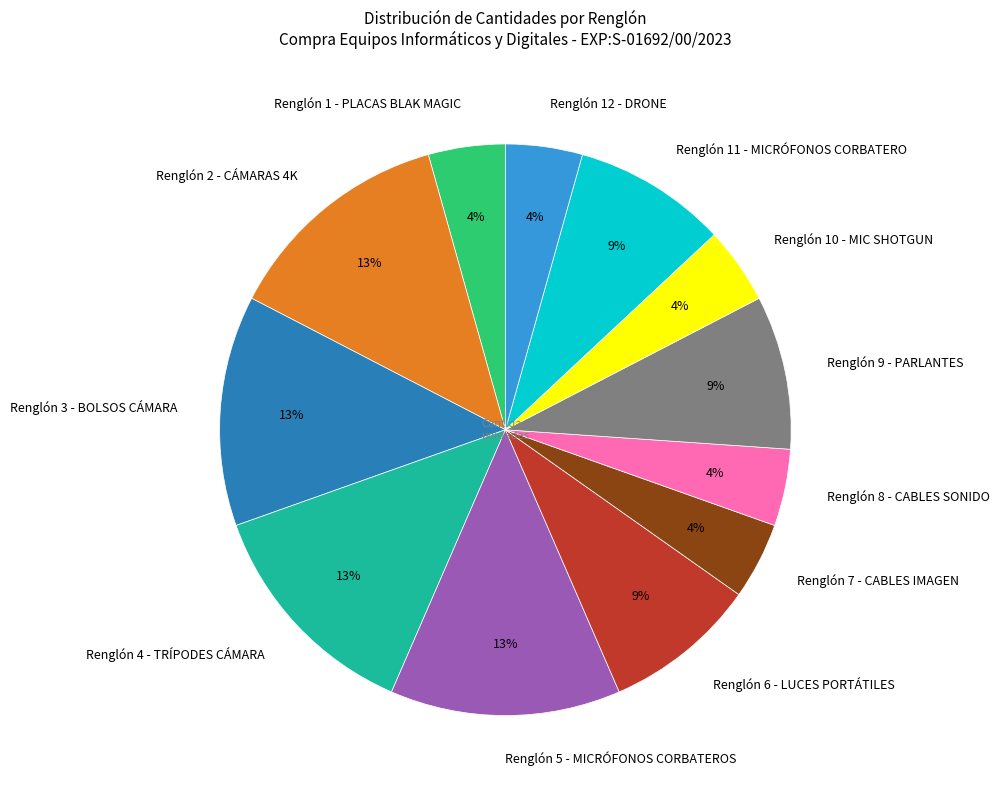

Is Renglón 3 - BOLSOS CÁMARA the majority of the pie?

No